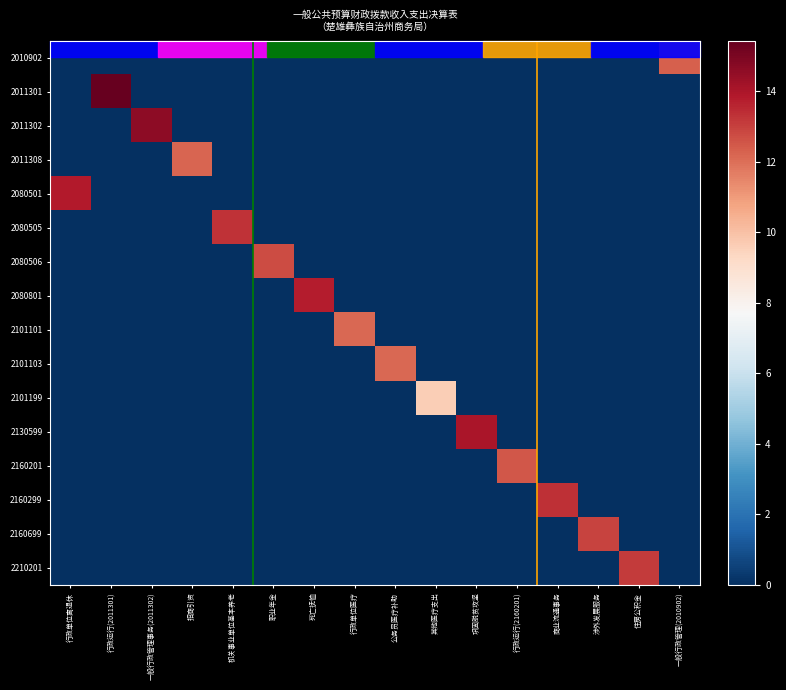

Which series has the largest total across all categories?

行政运行(2011301)